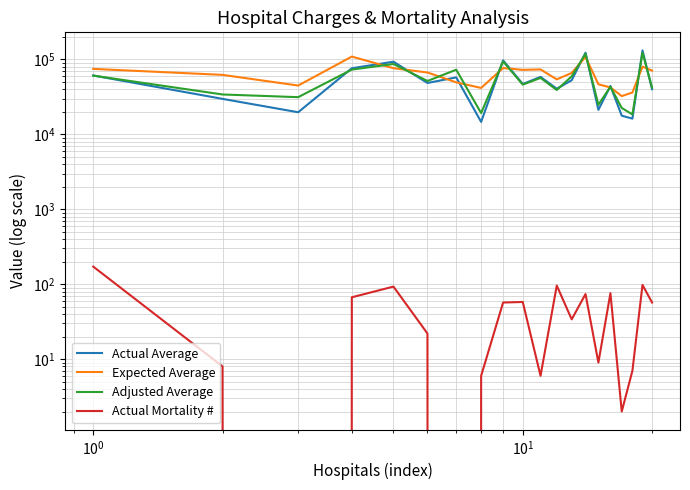

What is the maximum value shown in the chart?

132123